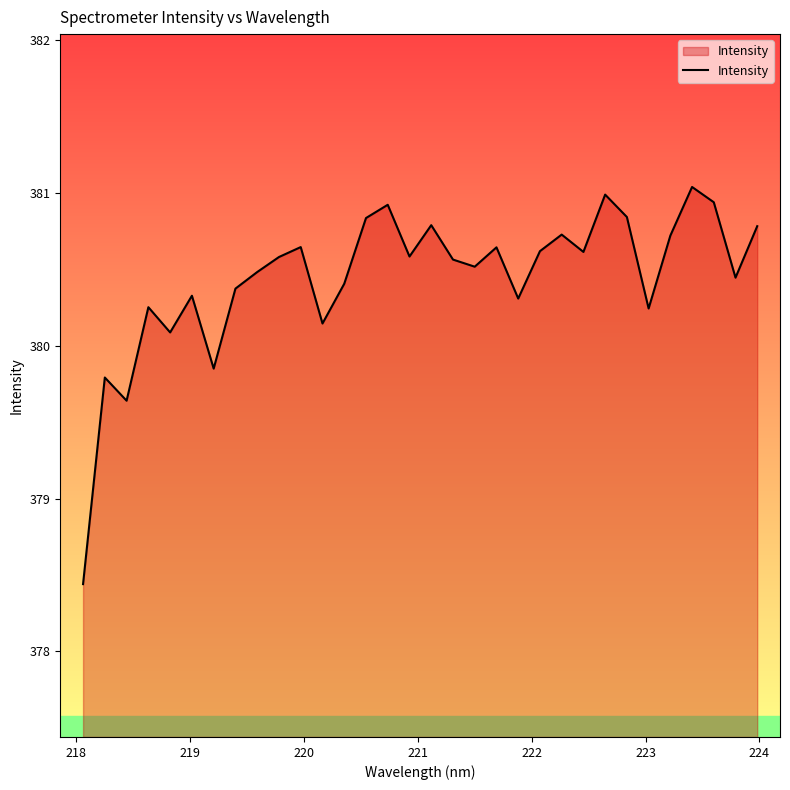

What is the greatest value displayed?

381.0